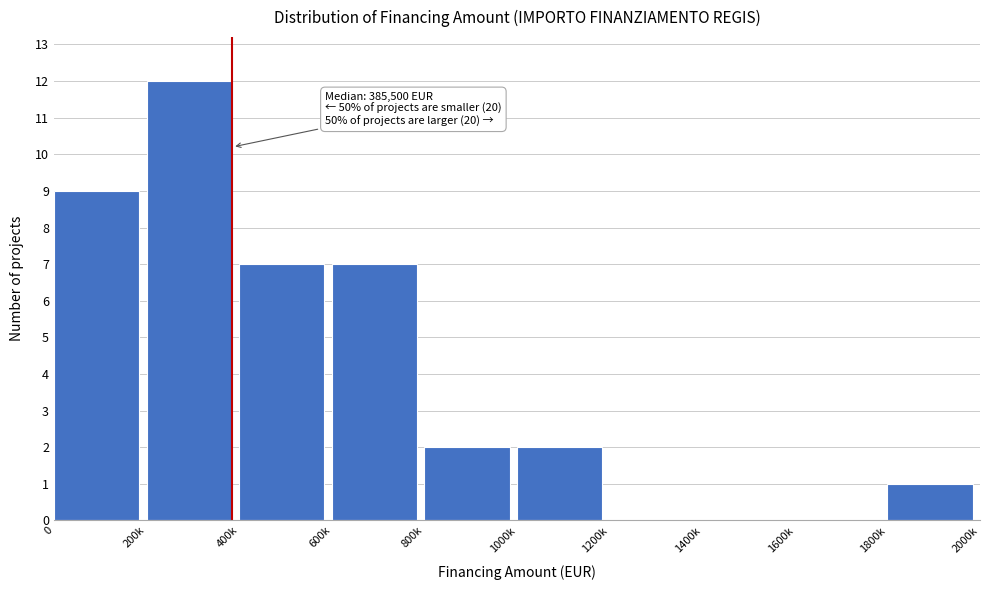

Reading right to left, extract all data points from this chart.

1800k=1	1600k=0	1400k=0	1200k=0	1000k=2	800k=2	600k=7	400k=7	200k=12	0=9